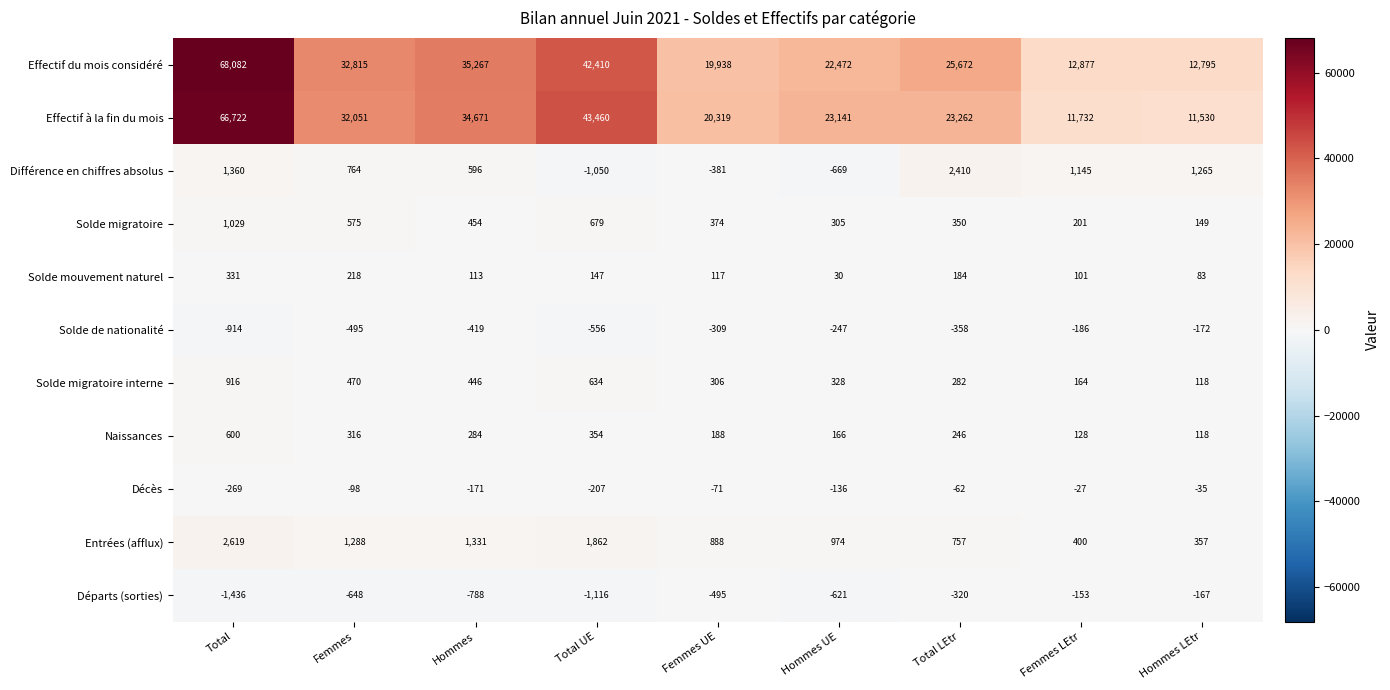

Rank the series by their maximum value, from highest to lowest.

Effectif du mois considéré, Effectif à la fin du mois, Entrées (afflux), Différence en chiffres absolus, Solde migratoire, Solde migratoire interne, Naissances, Solde mouvement naturel, Décès, Départs (sorties), Solde de nationalité